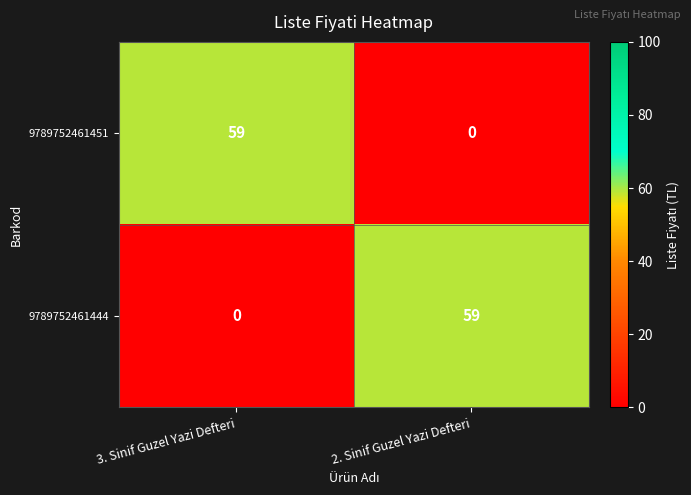

Where is 9789752461444 nearest to the value 29?

3. Sinif Guzel Yazi Defteri